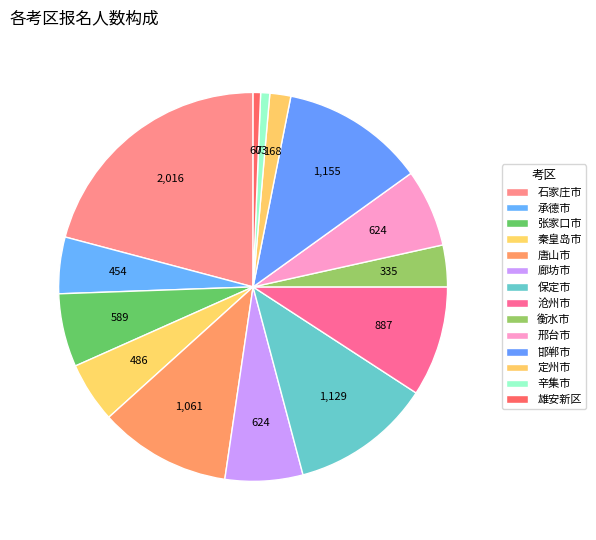

What percentage do 秦皇岛市 and 邯郸市 together represent?

17.0%